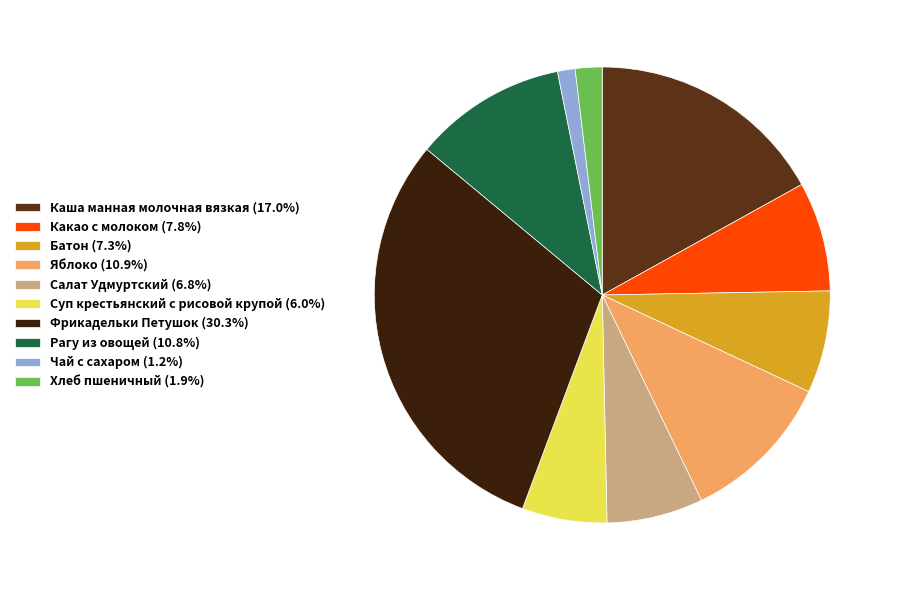

Is there any slice that represents more than half of the pie?

No